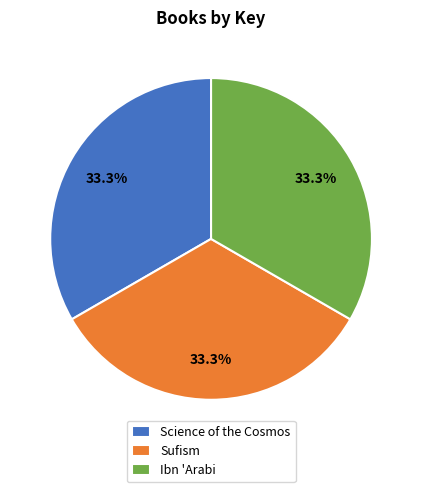

Do Sufism and Science of the Cosmos together represent more than half of the pie?

Yes